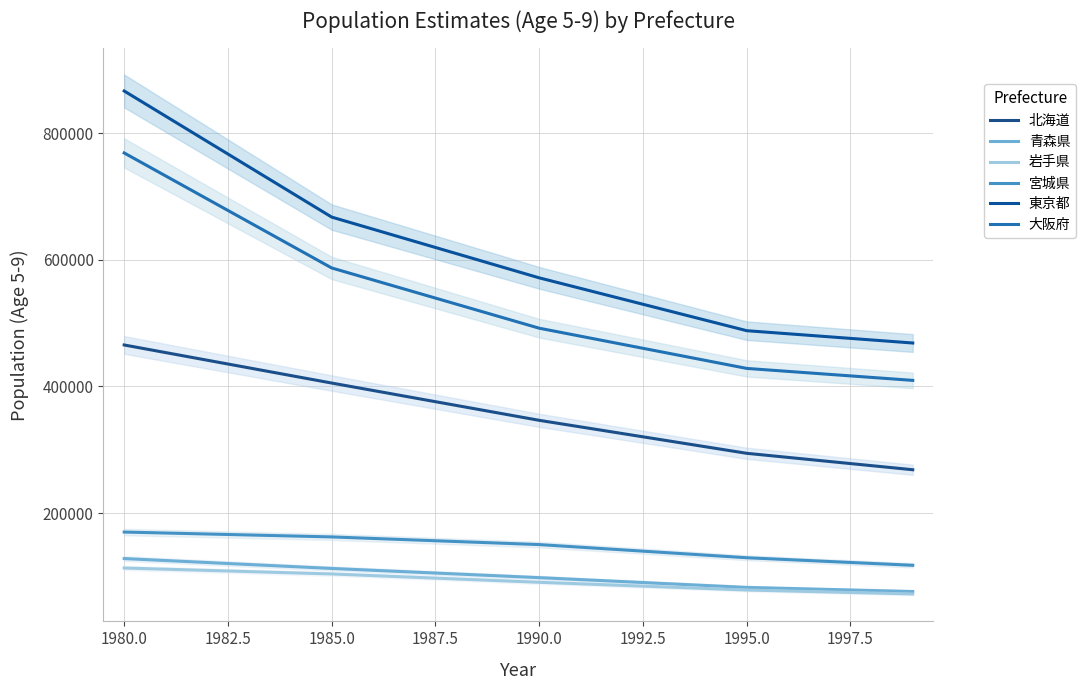

What is the approximate value of 東京都 at 1980.0, to the nearest 50?

866700